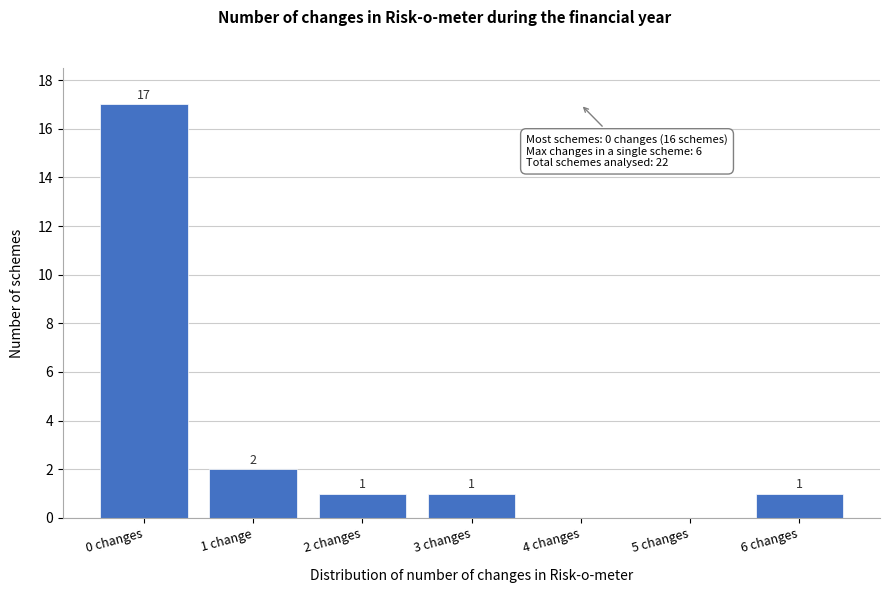

Reading left to right, transcribe all the data shown in this chart.

0 changes=17	1 change=2	2 changes=1	3 changes=1	4 changes=0	5 changes=0	6 changes=1